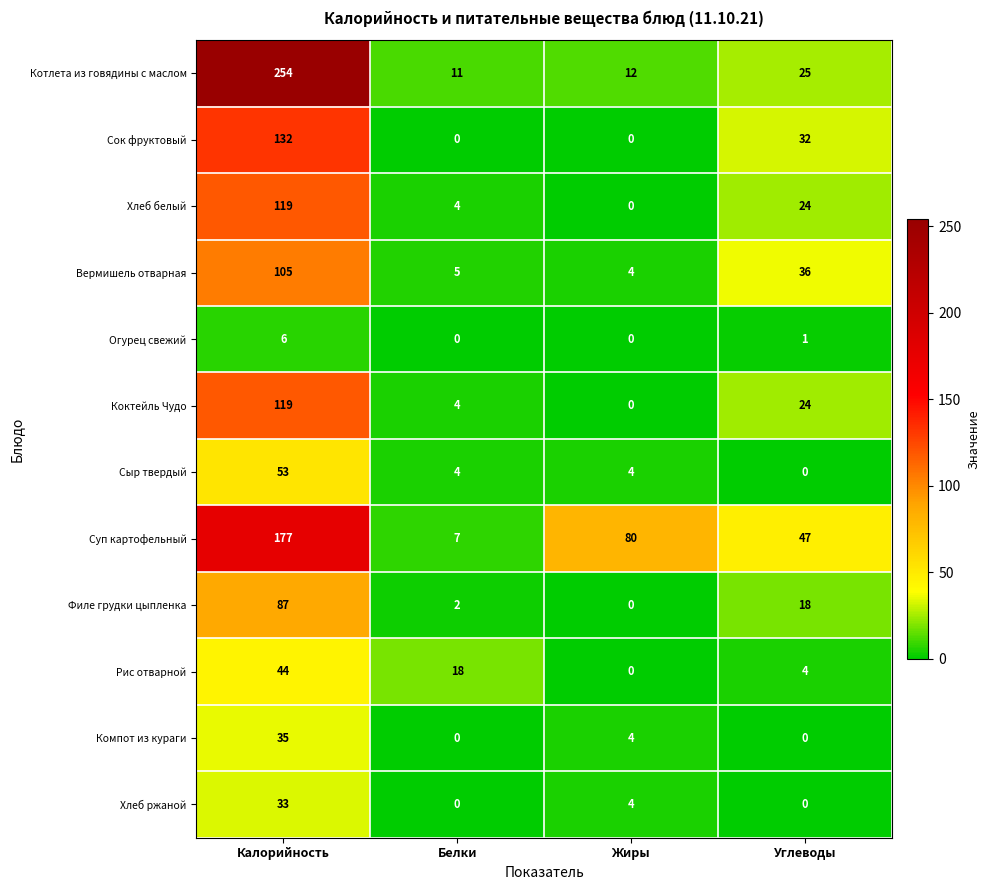

List the labels in order of Филе грудки цыпленка value, smallest first.

Жиры, Белки, Углеводы, Калорийность